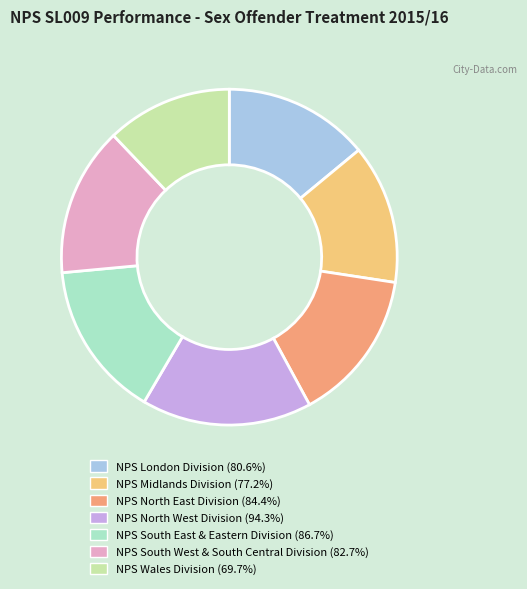

True or false: NPS North East Division accounts for 20% of the total.

False